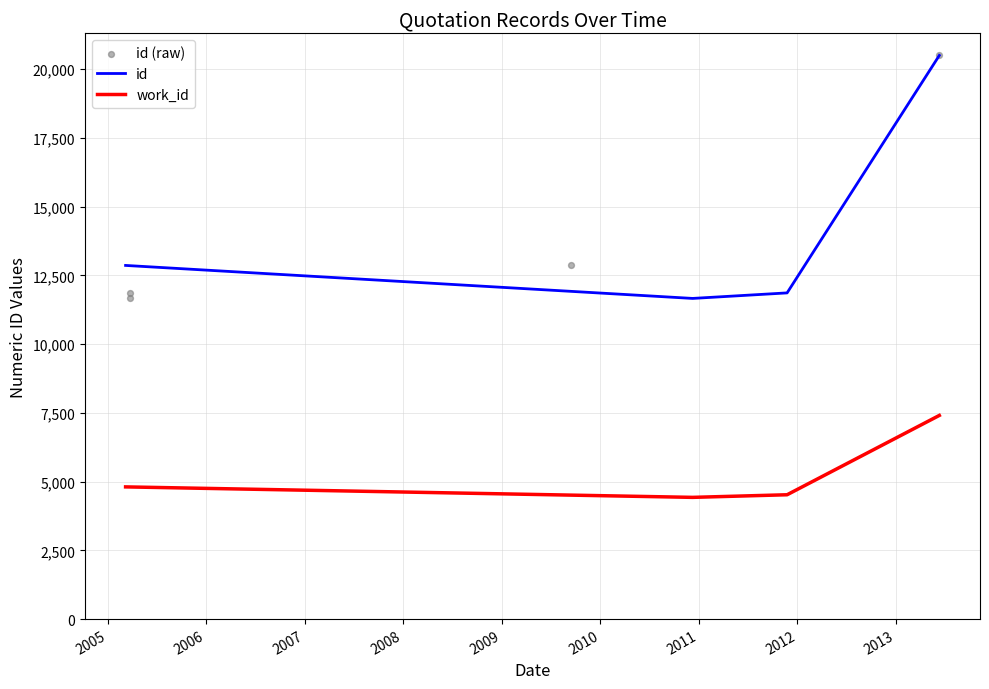

Which series contains the highest Y value?

id